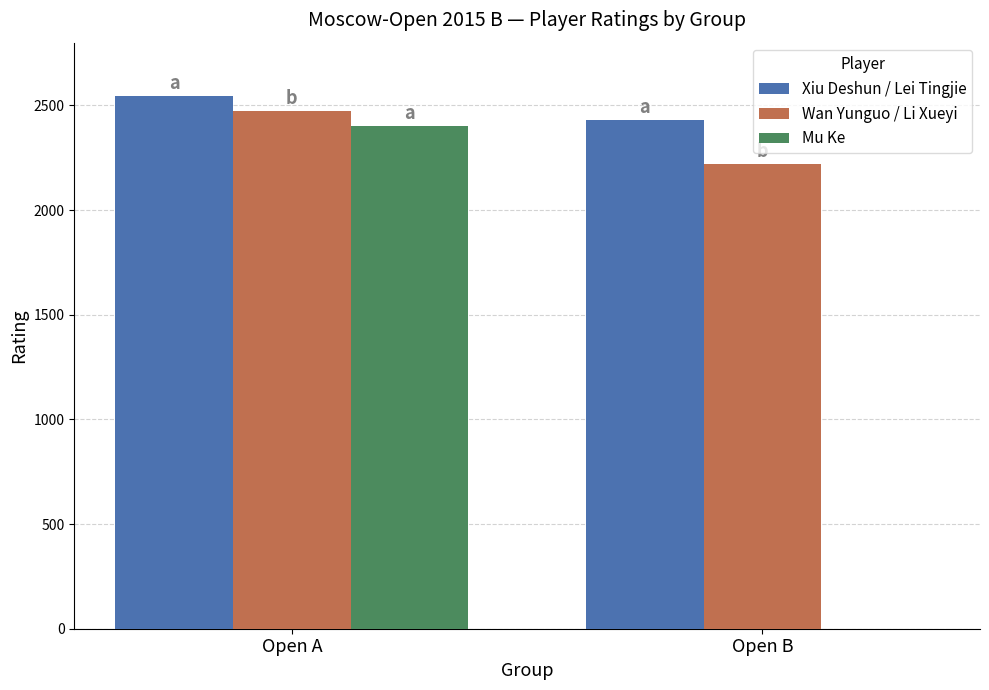

At which category is the sum across all series the highest?

Open A